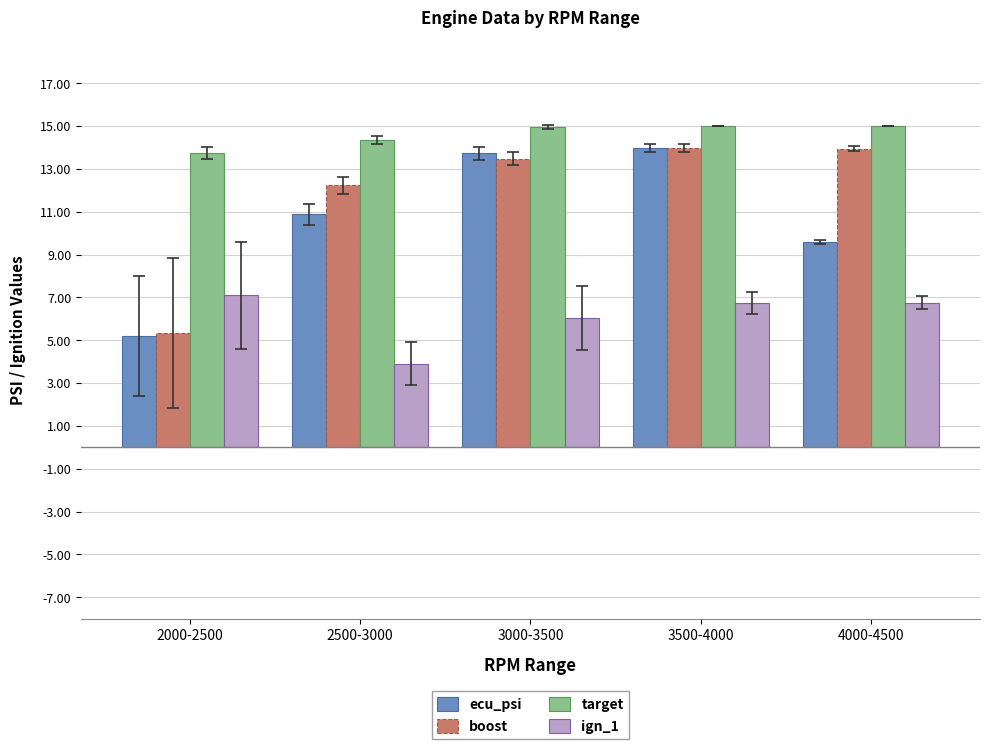

How many distinct data groups are displayed?

4